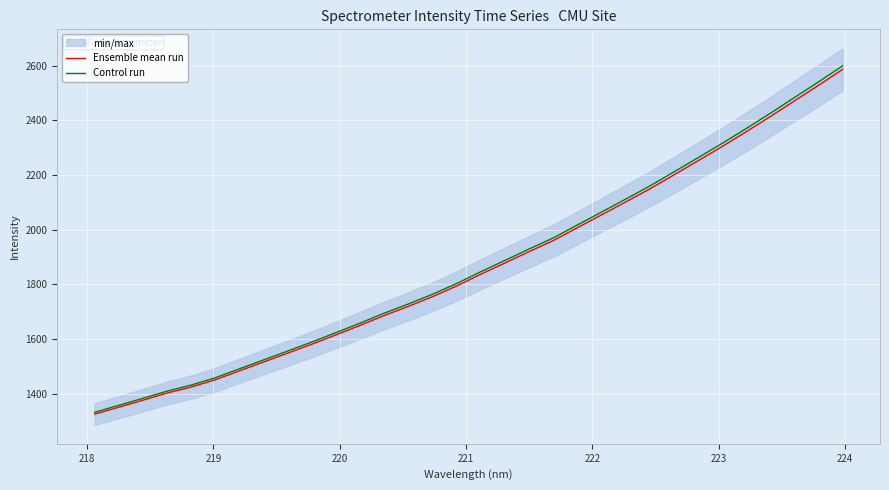

What is the lowest value of the Control run series?

1331.8